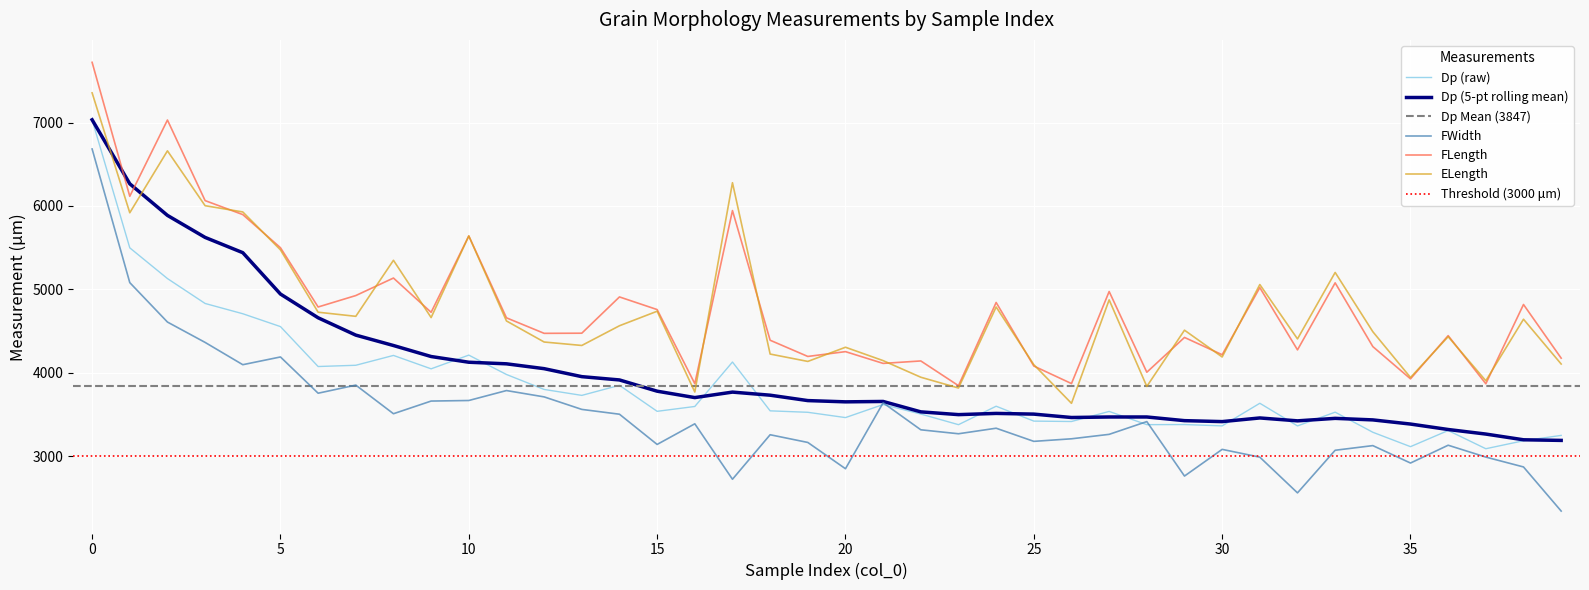

How many interior local valleys does the ELength series have?

13